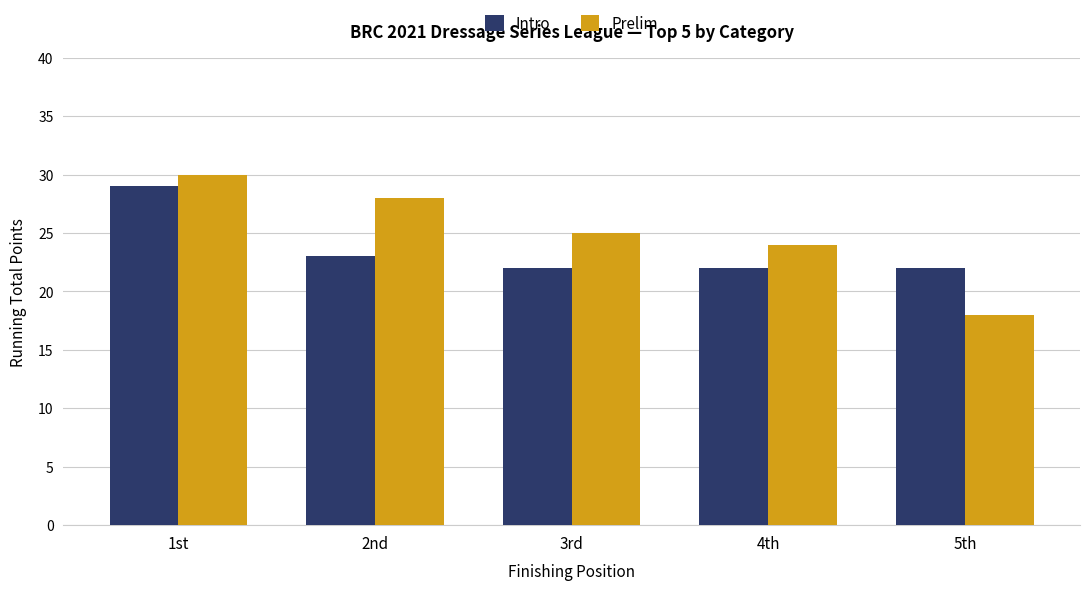

How many series are shown in this chart?

2